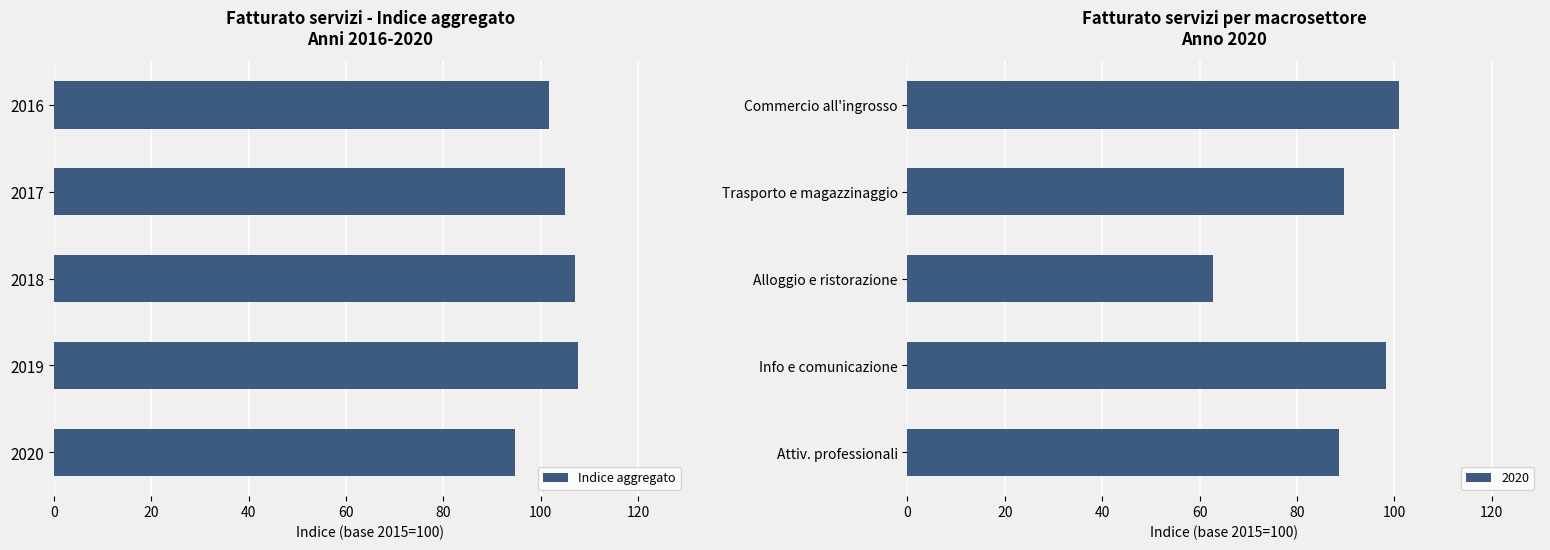

What is the sum of all Indice aggregato values?

516.1